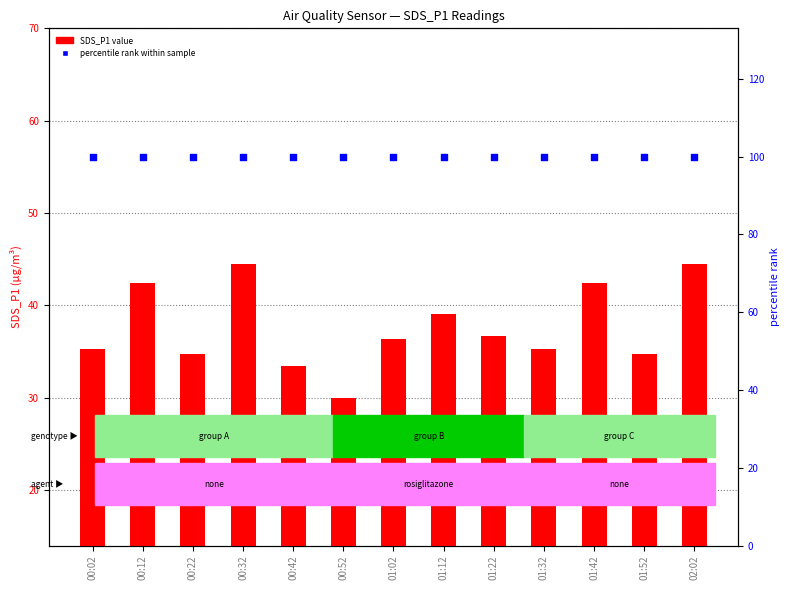

What are all the series names shown in the legend?

SDS_P1, percentile rank